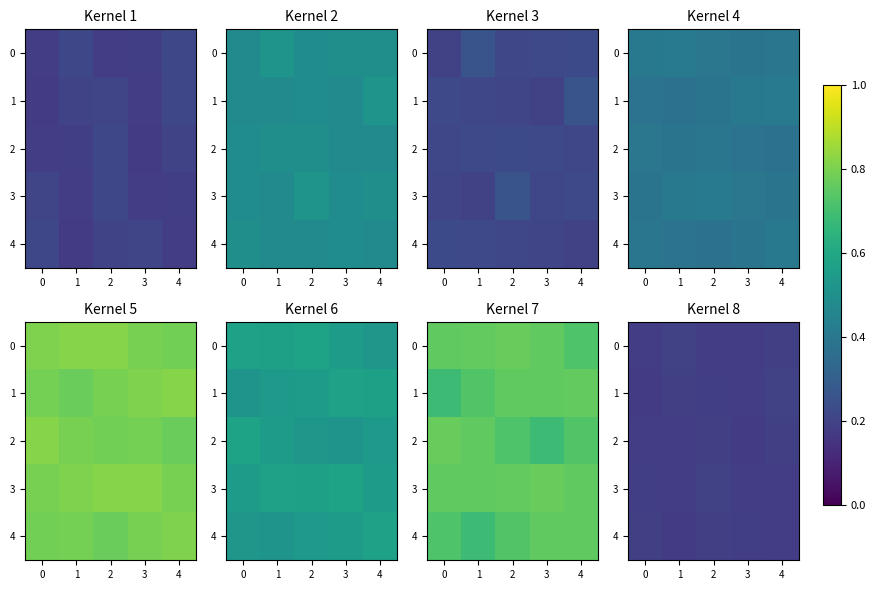

The value of 0 at 1 is 0.3. True or false?

False